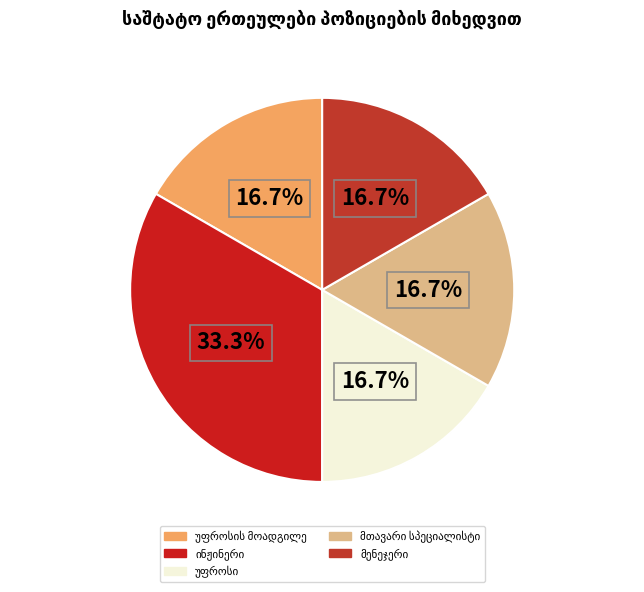

True or false: უფროსი accounts for 17% of the total.

True